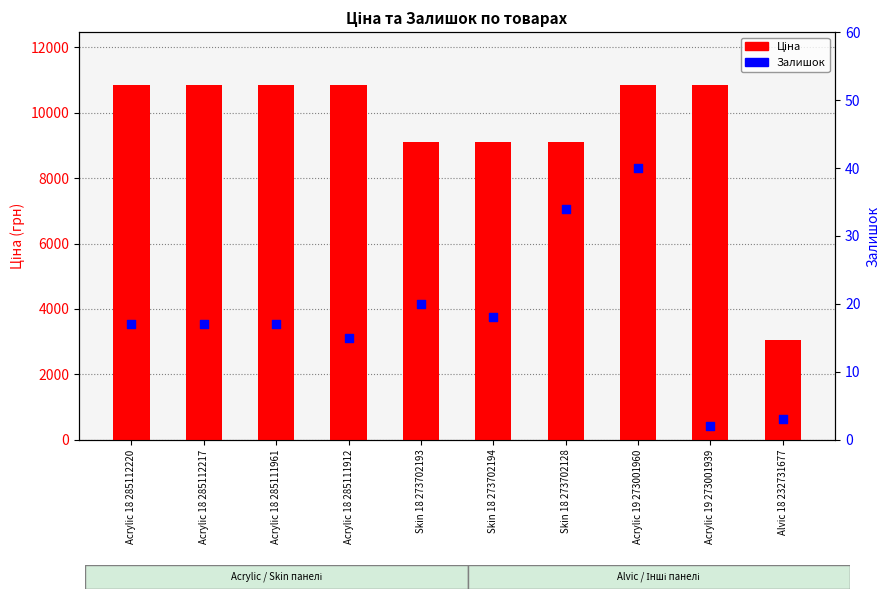

What are all the series names shown in the legend?

Ціна, Залишок